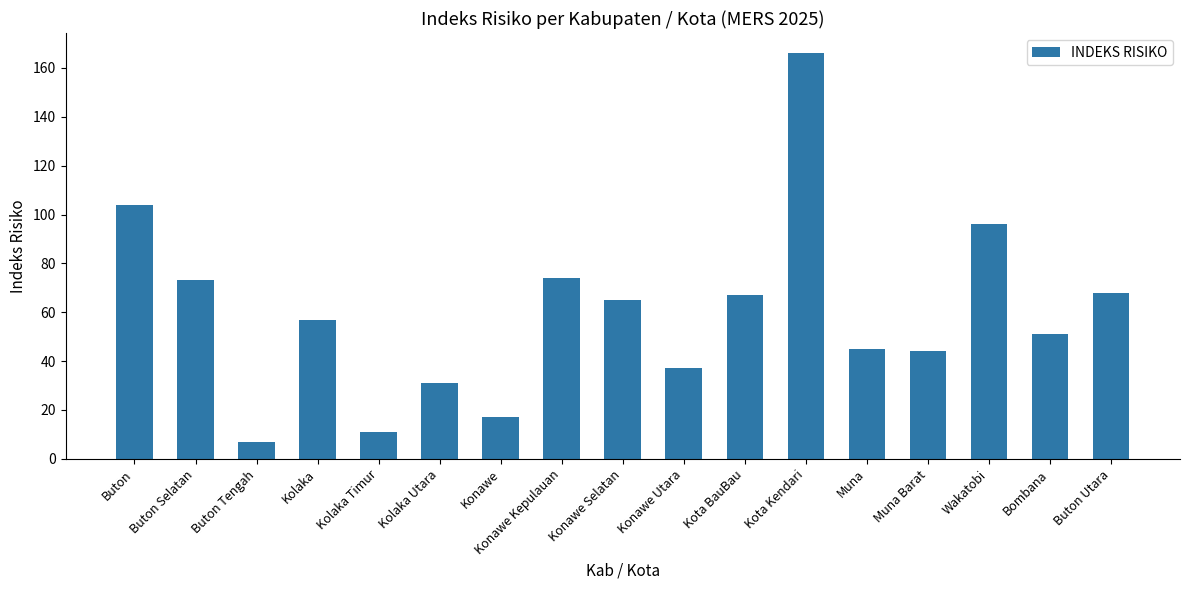

What is the approximate value at Muna?

45